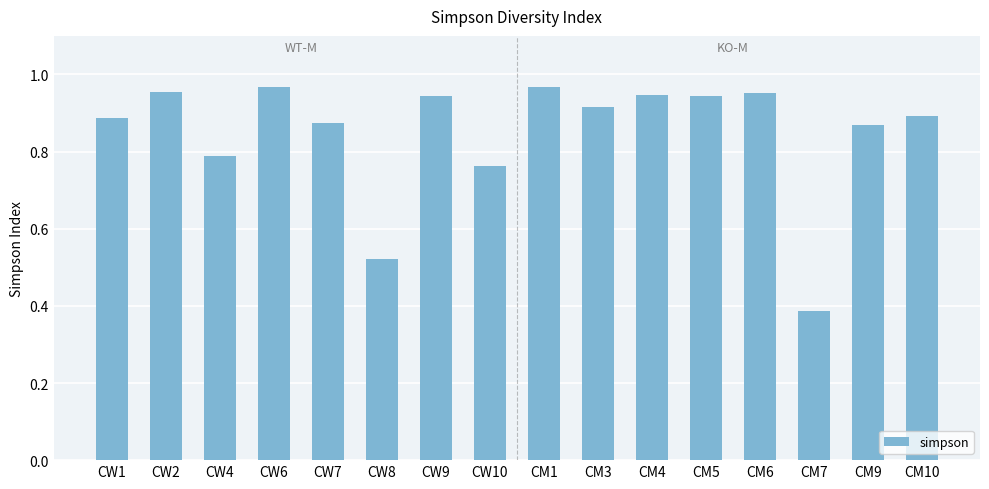

What is the label of the 11th bar from the right?

CW8